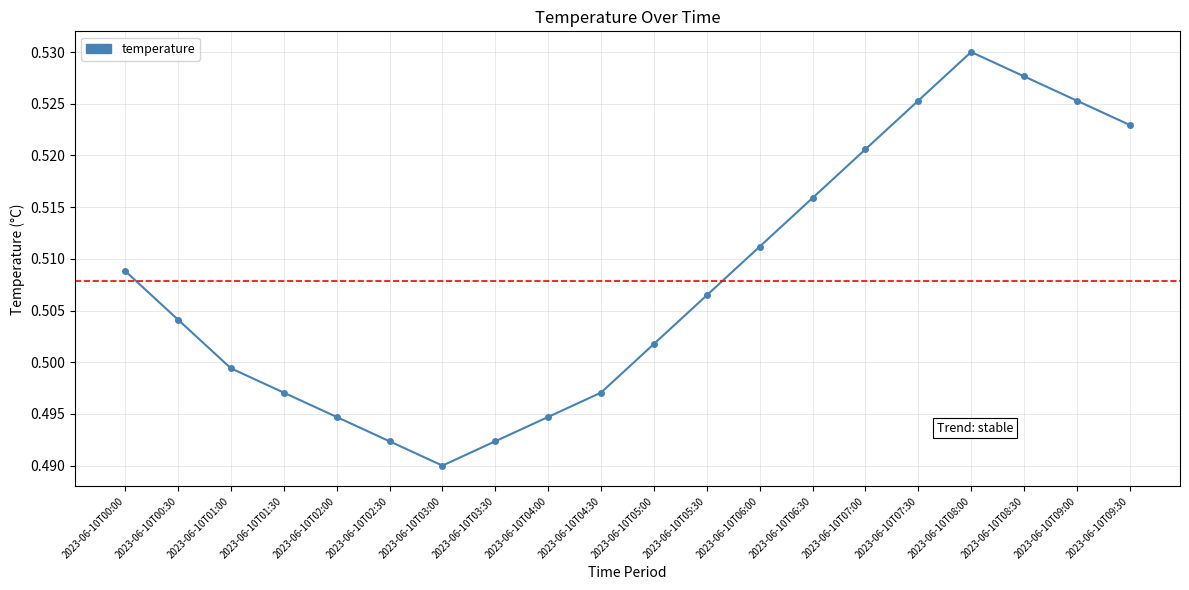

Is this an area chart (filled region under the line)?

No